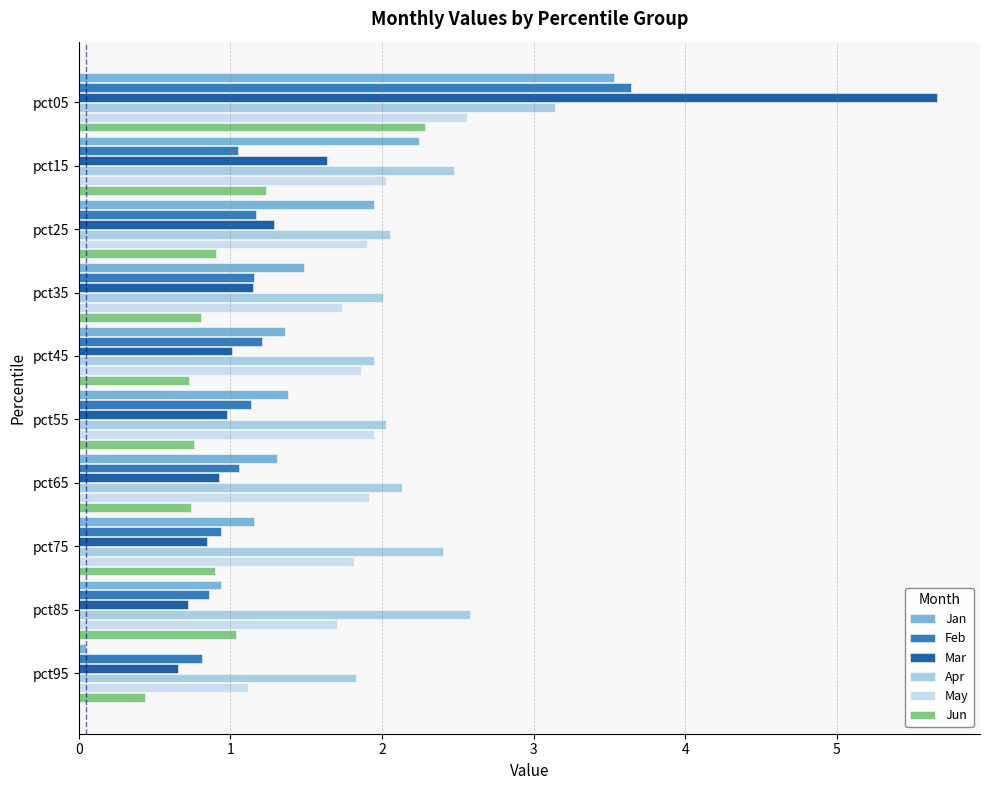

Is it true that Jun equals 0.9 at pct75?

True